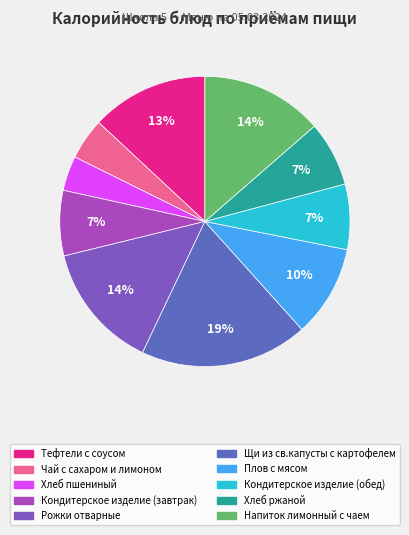

Does Рожки отварные account for over 50% of the chart?

No